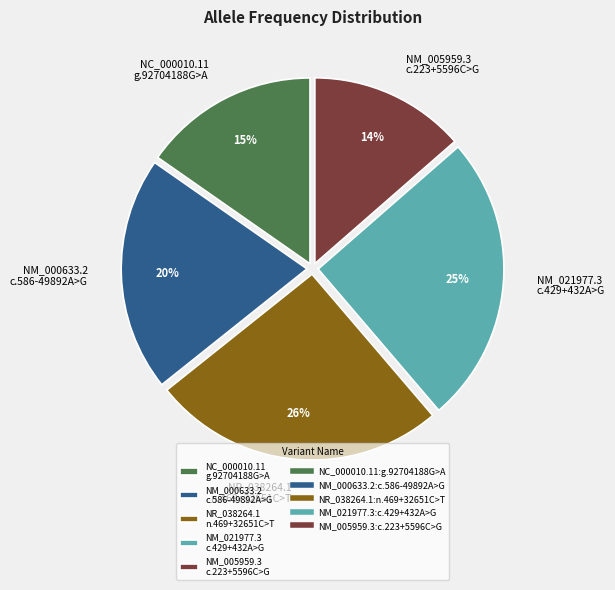

What percentage is the NC_000010.11 g.92704188G>A slice, to the nearest percent?

15%